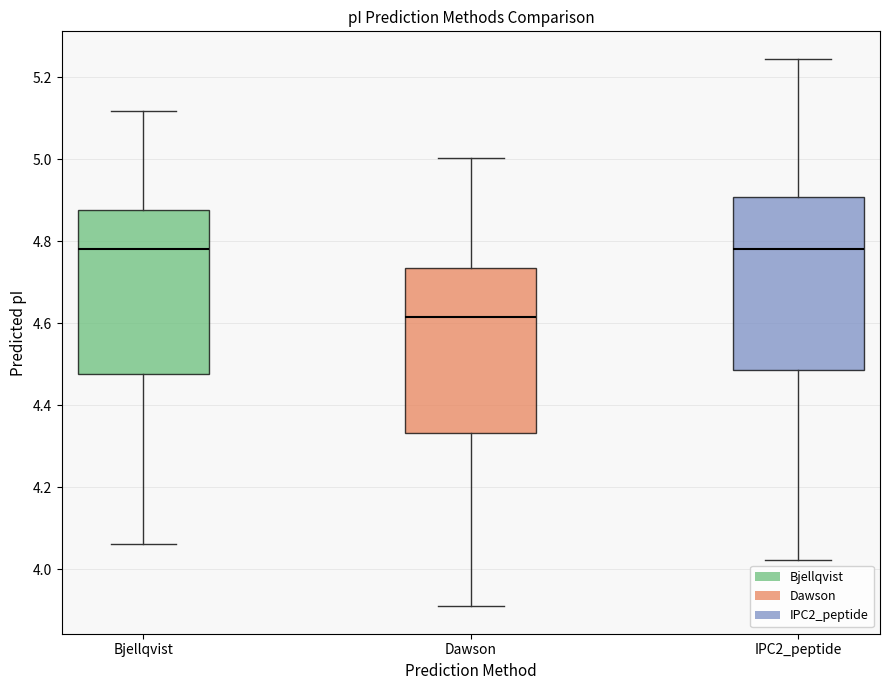

Reading left to right, read every box against the y-axis: the position of its median line, the range the box covers, and the ends of its whiskers. The values are not printed on the chart, so give them approximately, as read against the axis.

Bjellqvist: median 4.78, box 4.48 to 4.88, whiskers 4.06 to 5.12
Dawson: median 4.62, box 4.34 to 4.74, whiskers 3.92 to 5.00
IPC2_peptide: median 4.78, box 4.48 to 4.90, whiskers 4.02 to 5.24